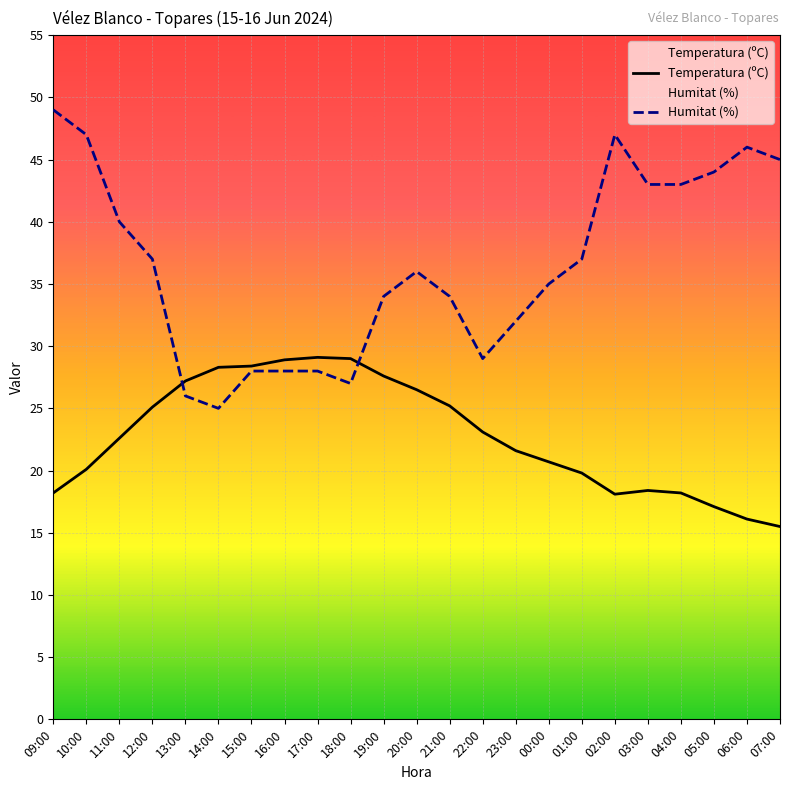

The value of Temperatura (ºC) at 21:00 is 14.1. True or false?

False